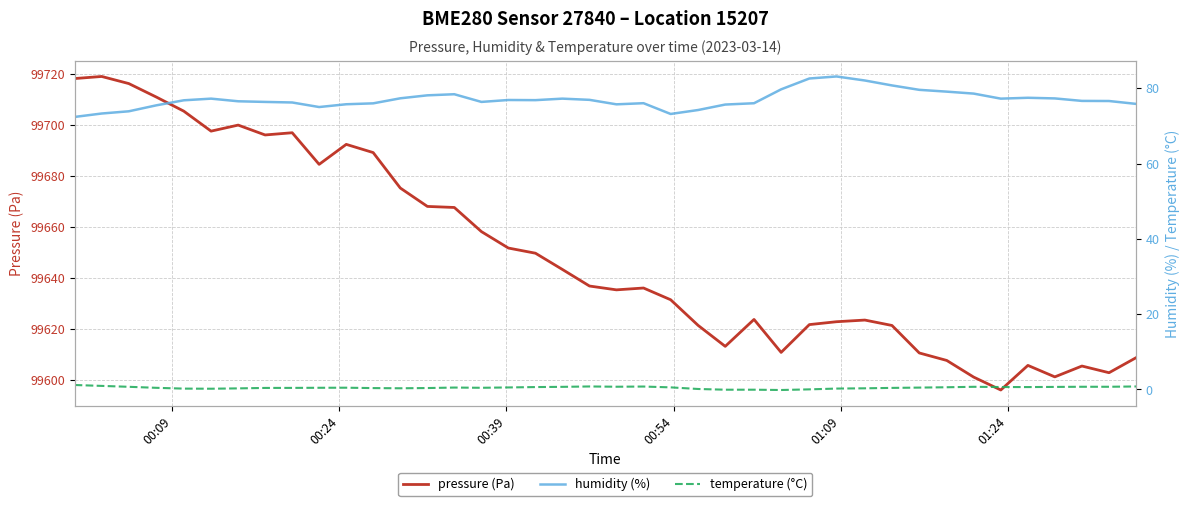

True or false: temperature (°C) and pressure (Pa) intersect in this chart.

False